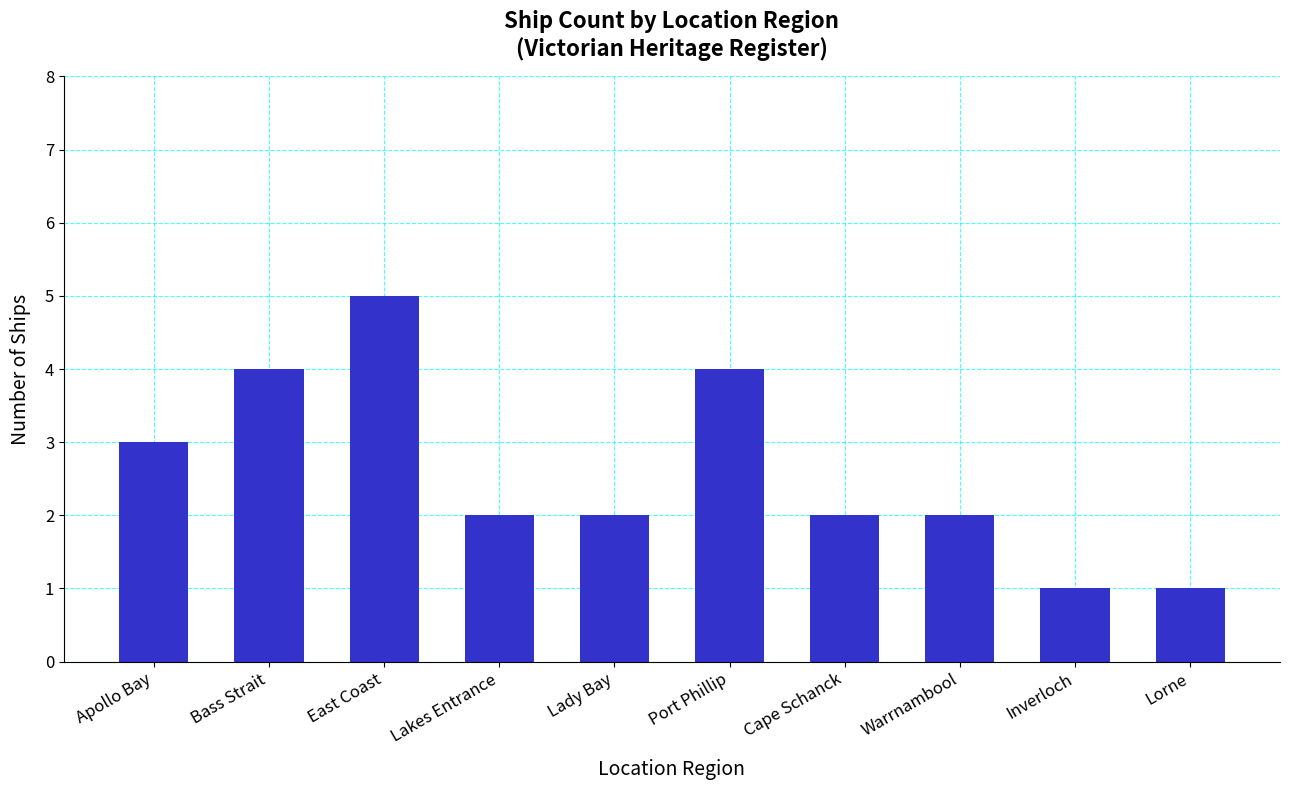

True or false: the data shows 5 at East Coast.

True